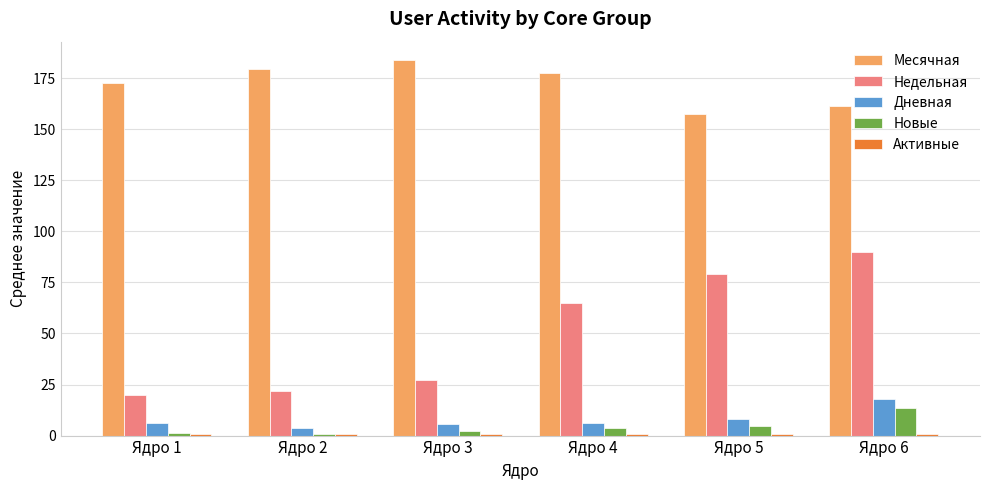

Which series changed the most between Ядро 2 and Ядро 6?

Недельная